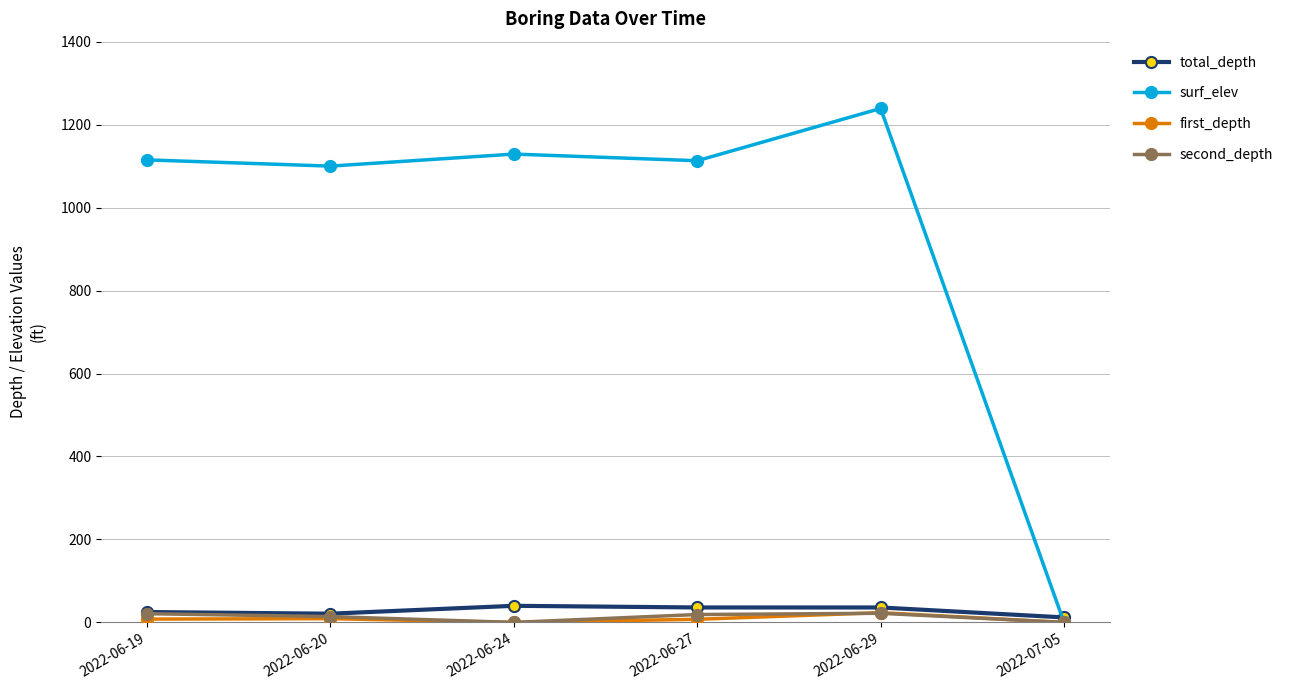

Which series has the largest total across all categories?

surf_elev